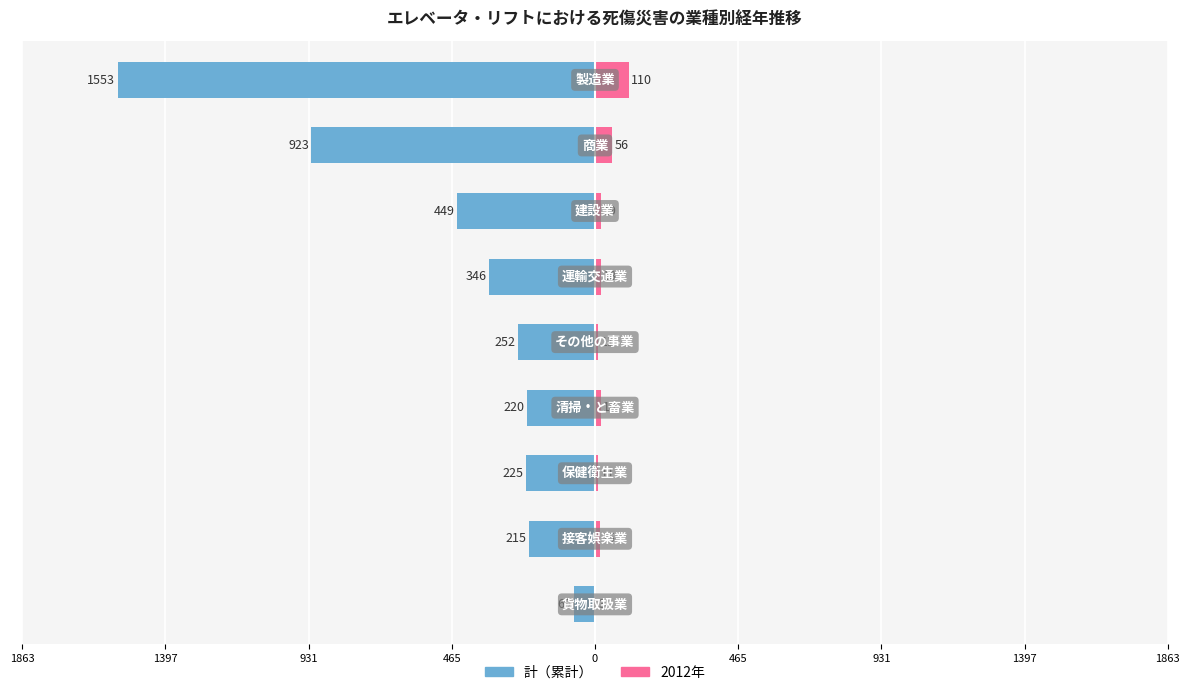

What is the sum of the 2012年 values at 0 and 1863?

14